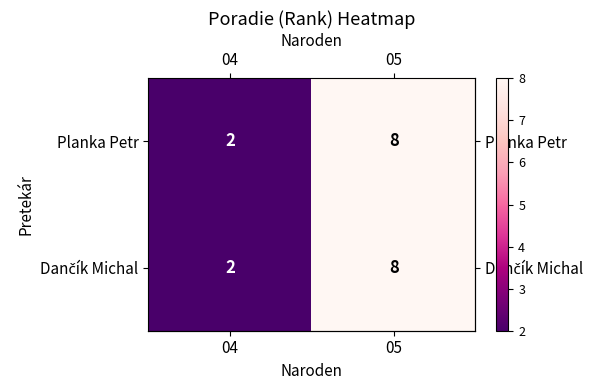

What is the difference between the Planka Petr values at 05 and 04?

6